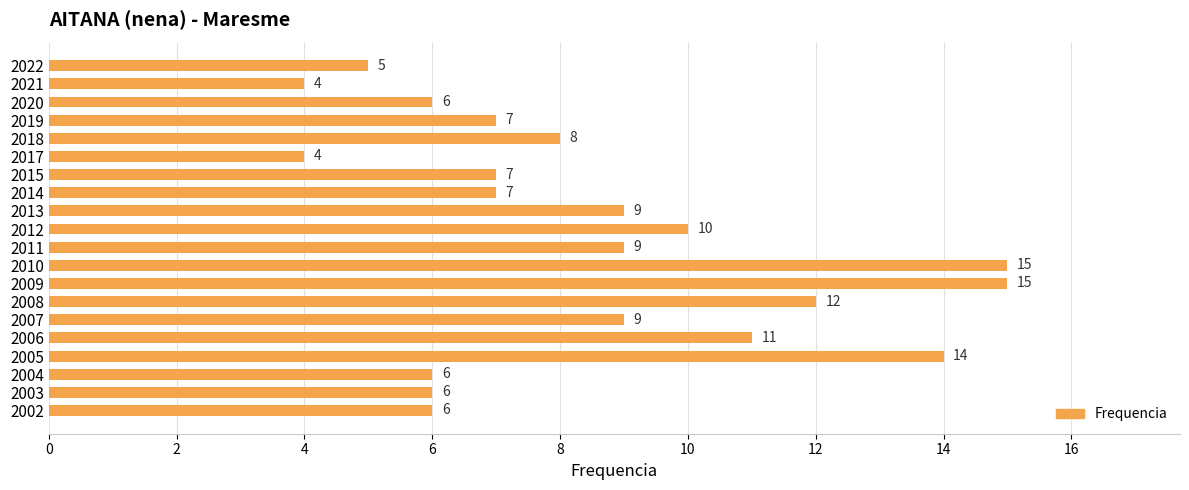

What is the change in value from 2021 to 2009?

+11